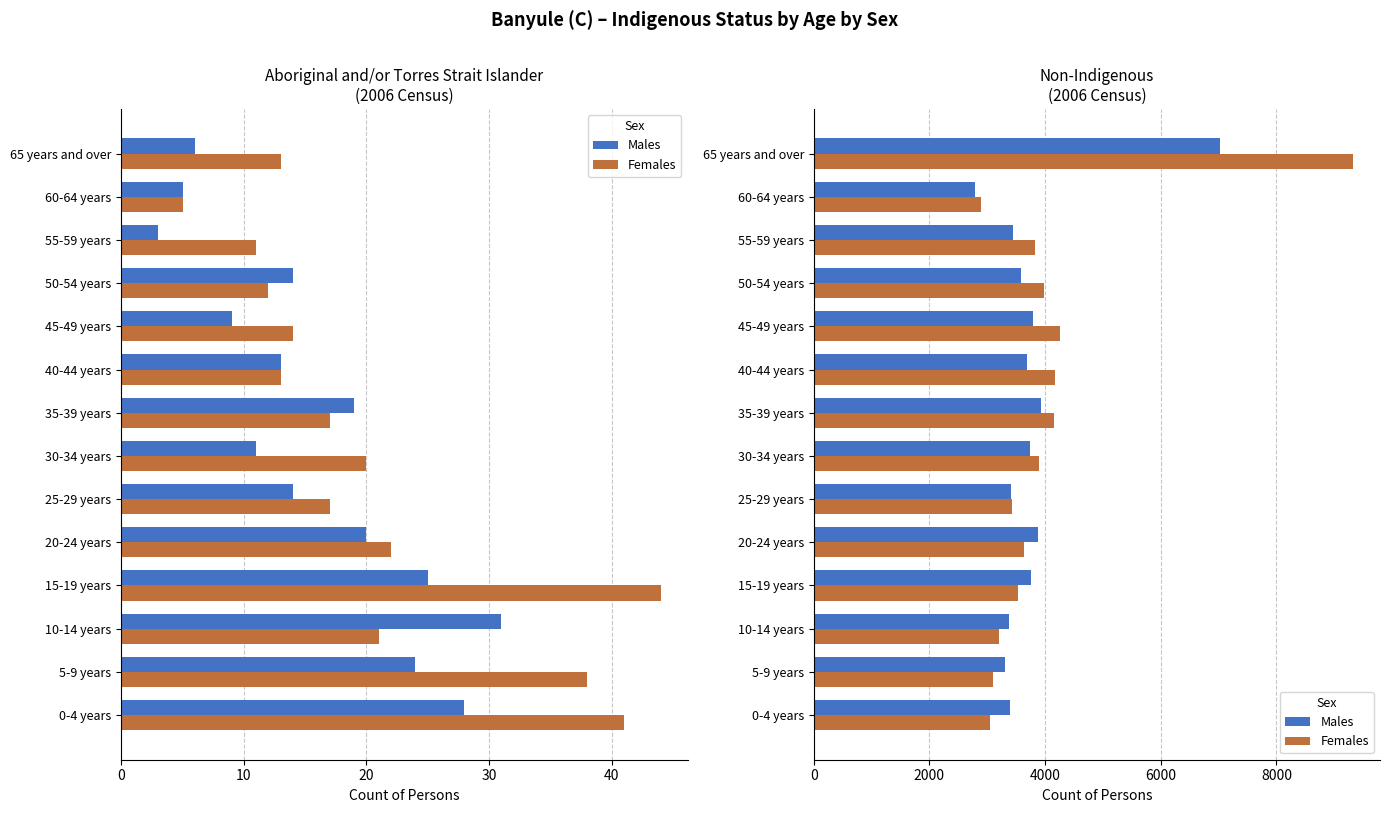

Which series has the largest total across all categories?

Females